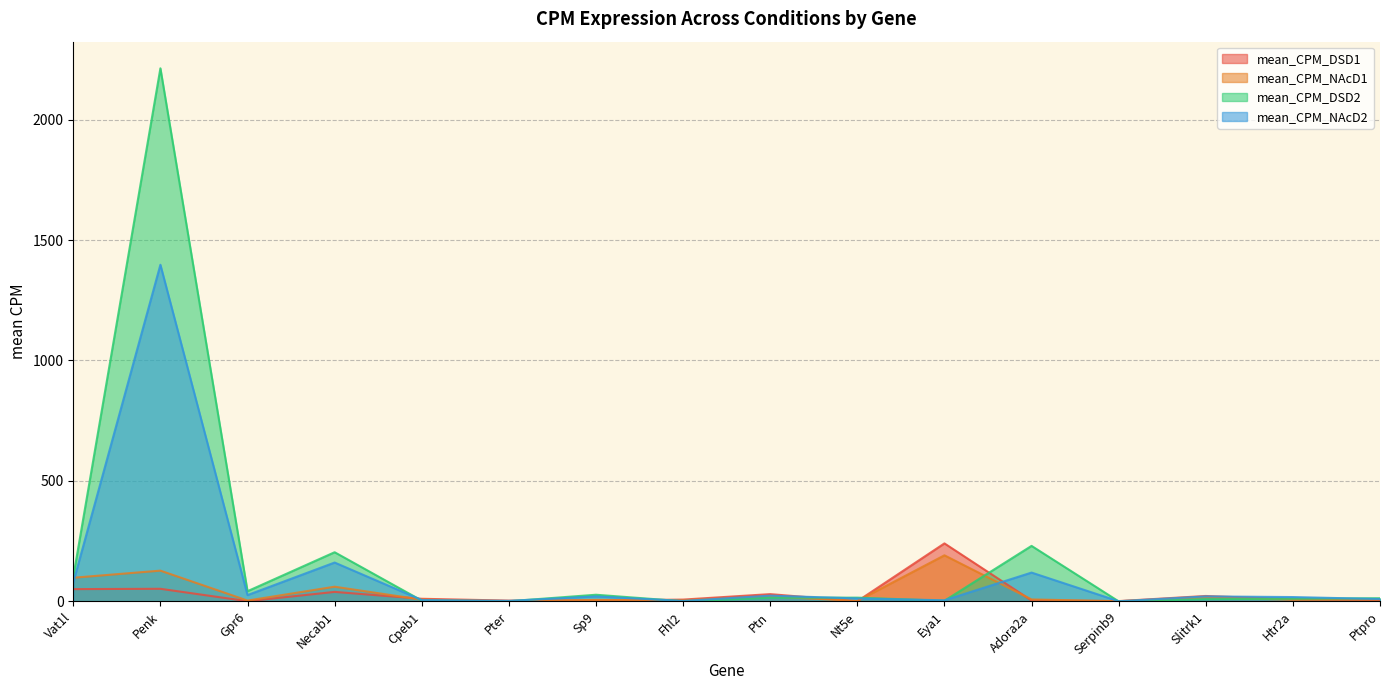

Rank the series at Gpr6 from lowest to highest value.

mean_CPM_DSD1, mean_CPM_NAcD1, mean_CPM_NAcD2, mean_CPM_DSD2